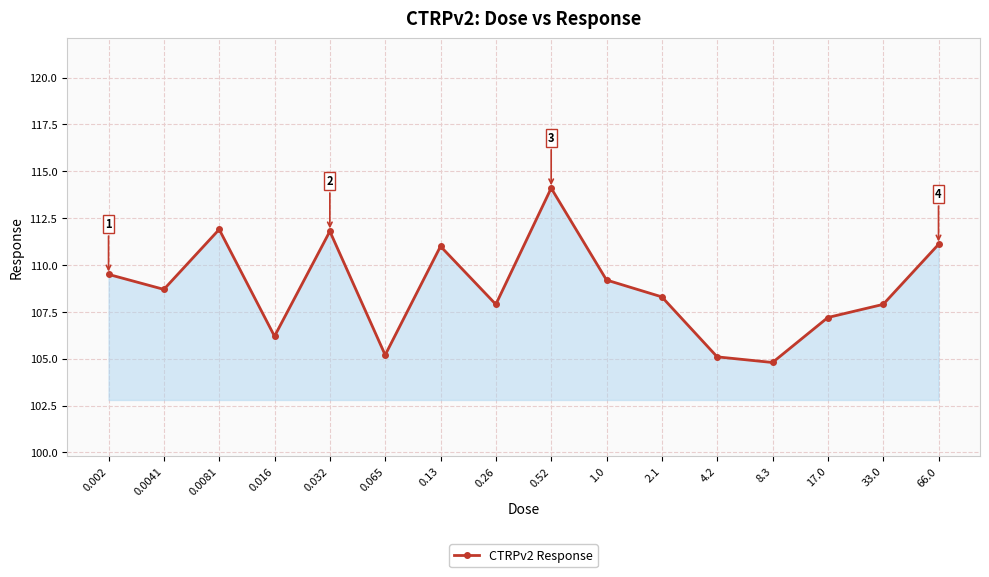

What is the difference between the values at 0.13 and 4.2?

5.9